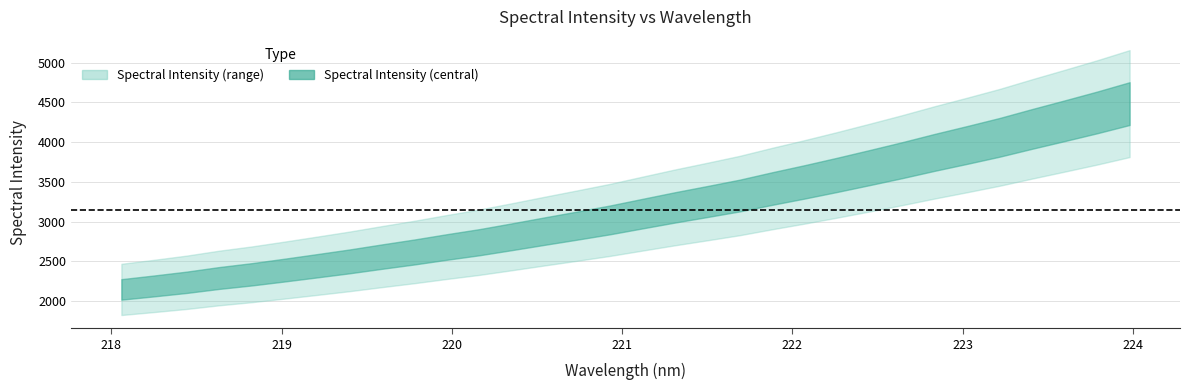

What position from the right is 219.589?

24